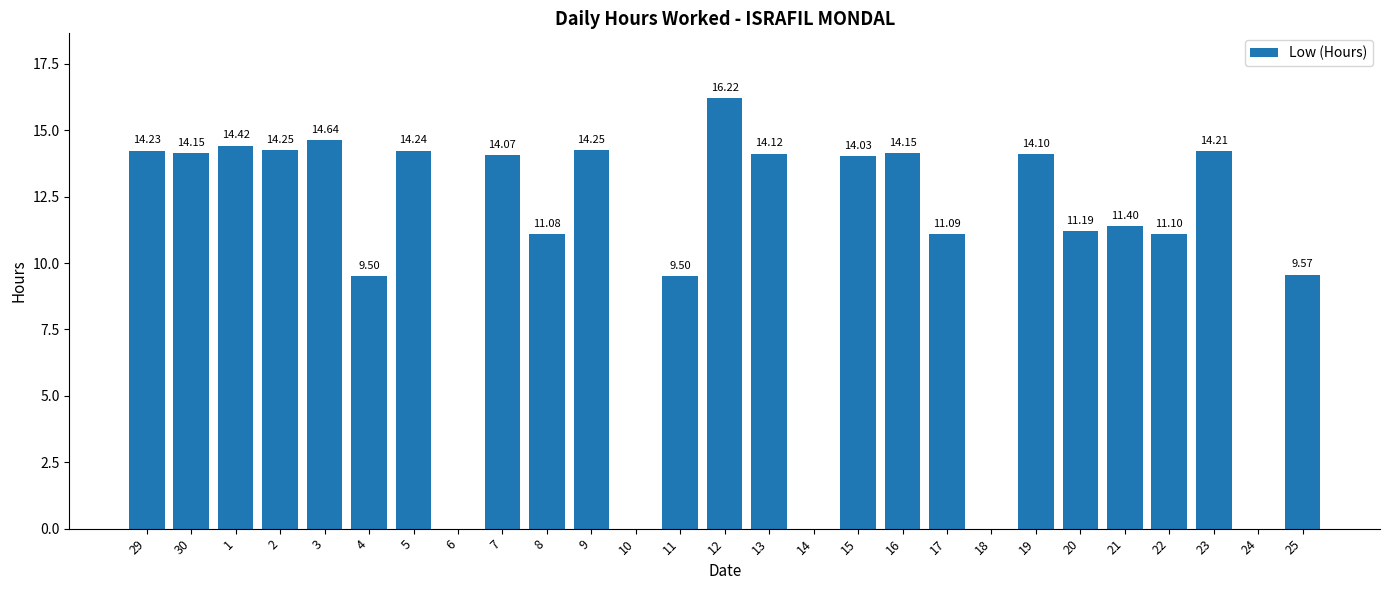

How many values are above zero?

22